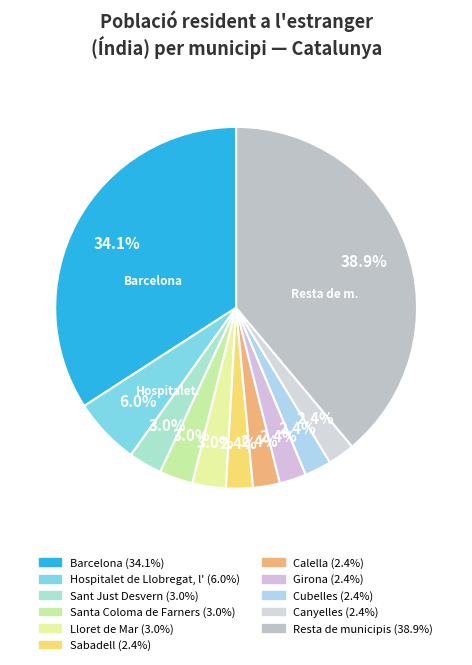

What is the largest slice in the pie chart?

Resta de municipis